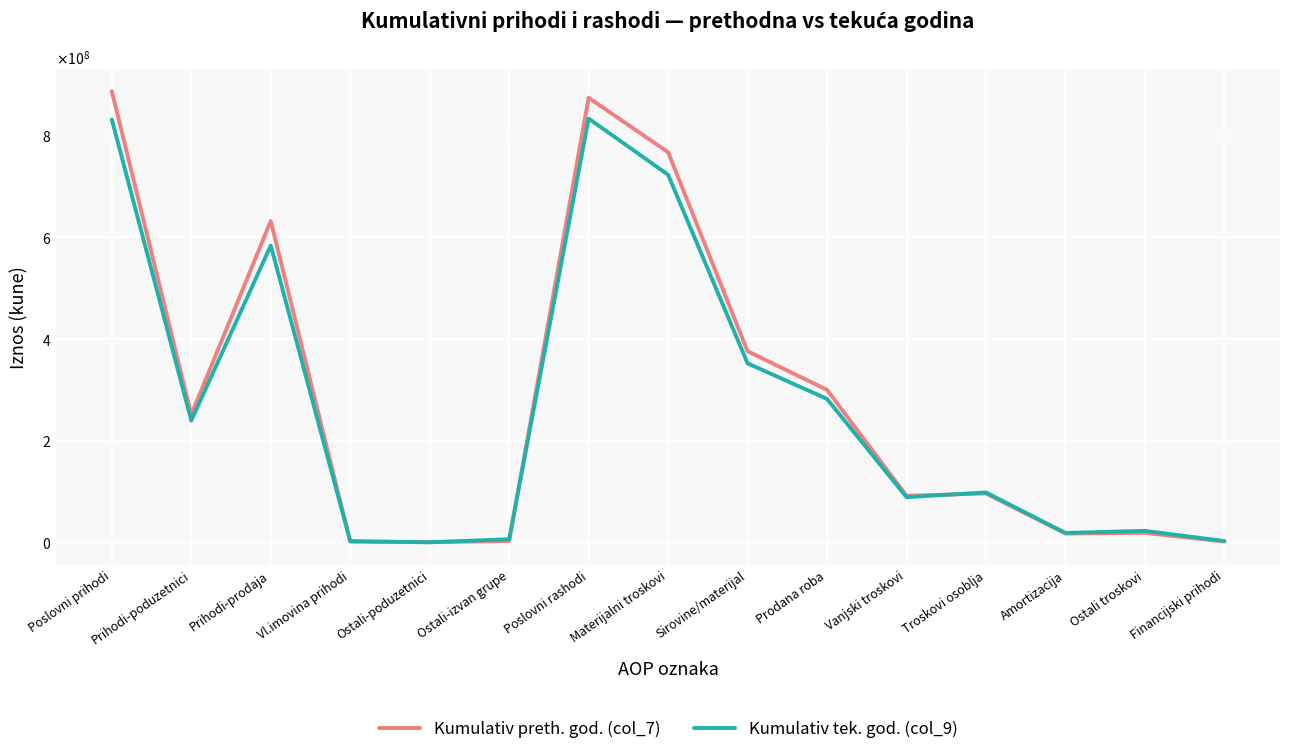

What is the average value of the Kumulativ tek. god. (col_9) series?

272438099